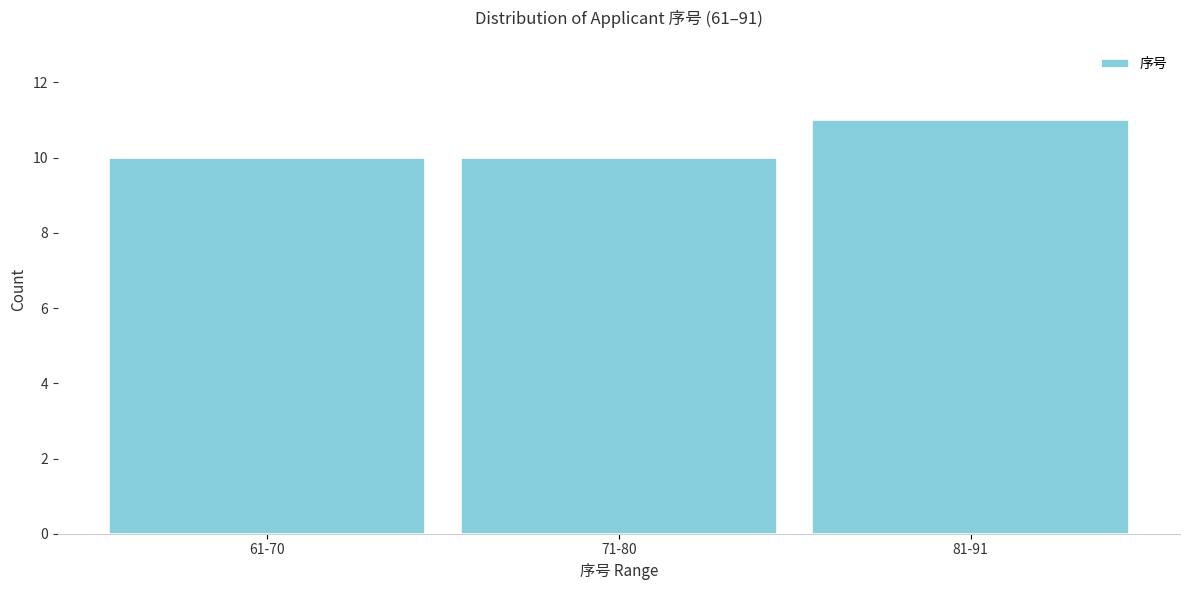

Reading left to right, list all the values displayed in this chart.

10	10	11